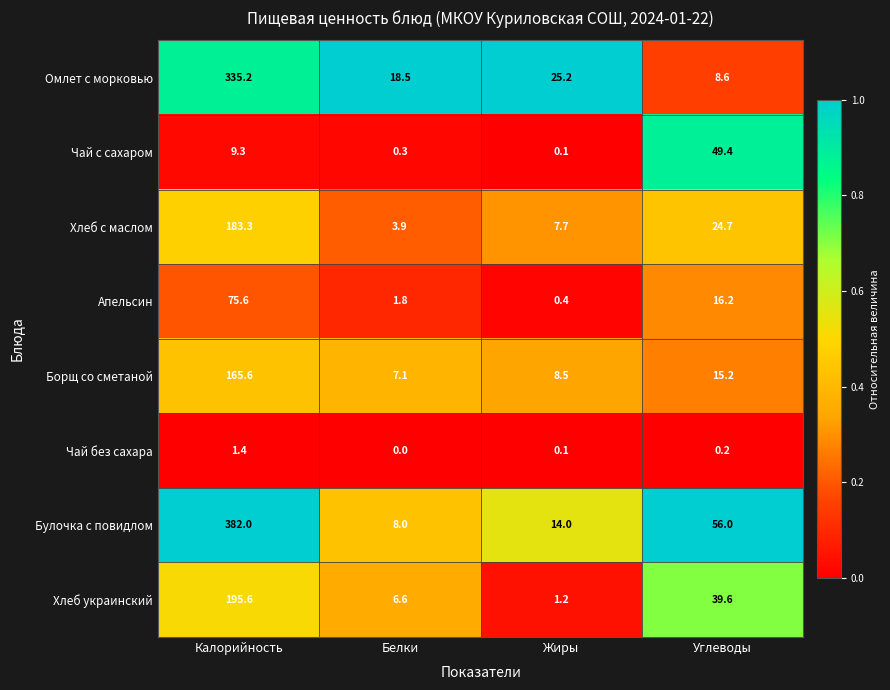

Read the Булочка с повидлом value at Калорийность.

382.0